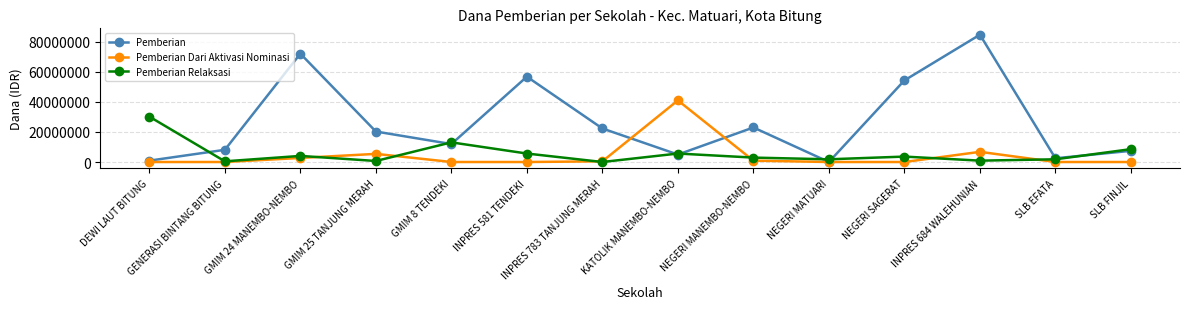

What is the label of the 2nd point from the left?

GENERASI BINTANG BITUNG